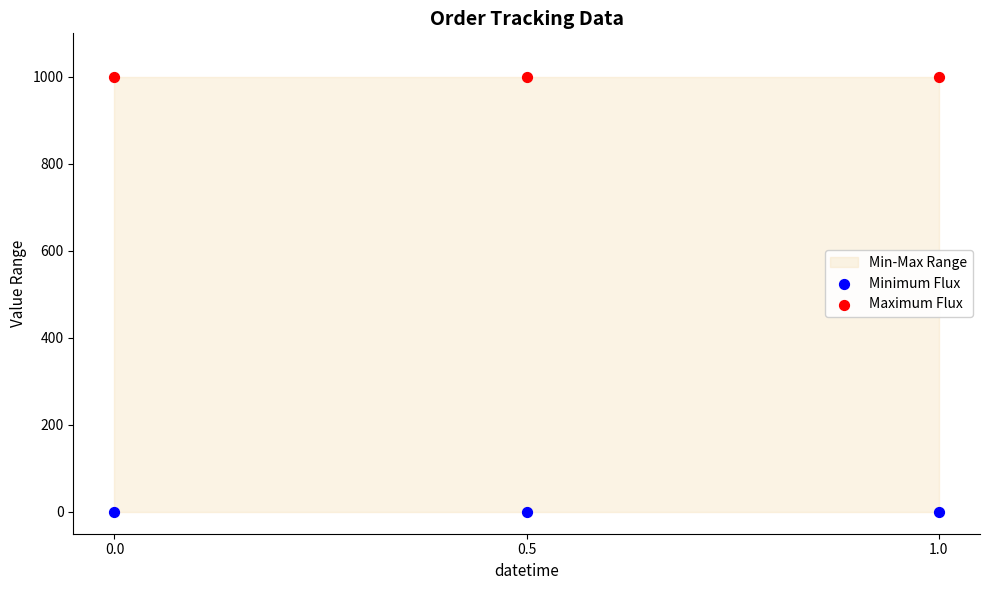

Which series reaches the minimum Y coordinate?

Minimum Flux